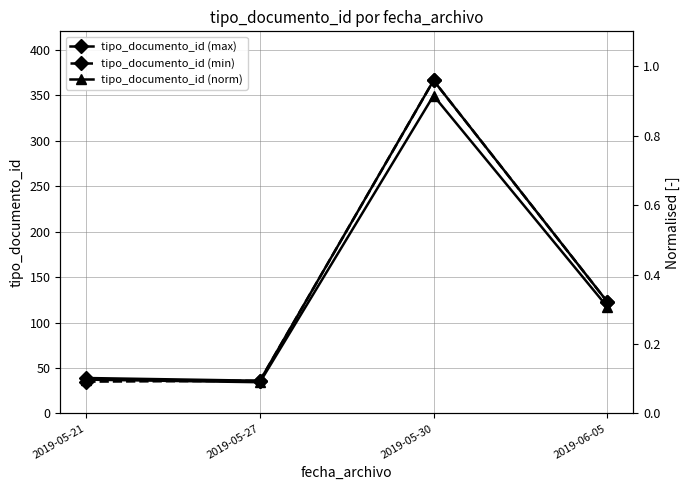

What is the label of the 1st point from the left?

2019-05-21